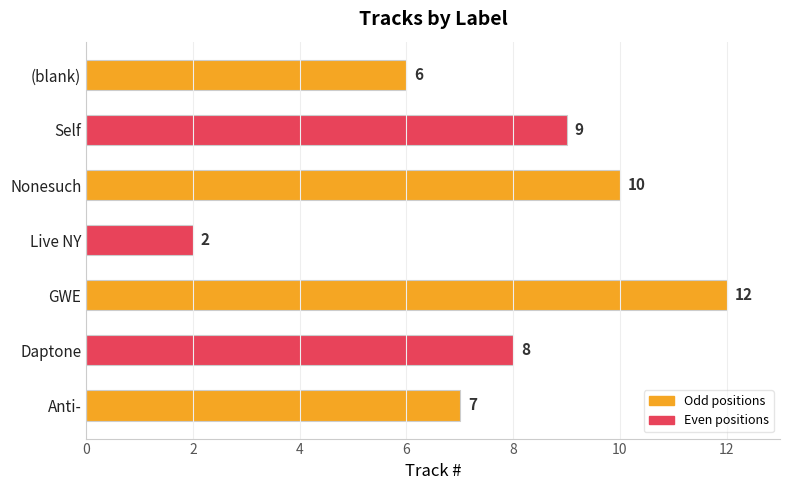

Rank the categories by value from lowest to highest.

Live NY, (blank), Anti-, Daptone, Self, Nonesuch, GWE